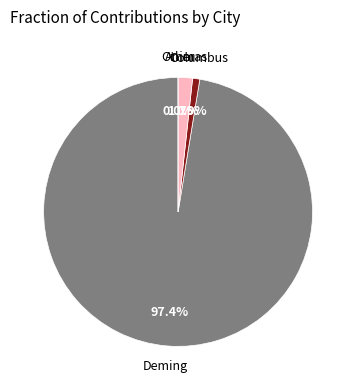

Does Animas represent more than half of the total?

No